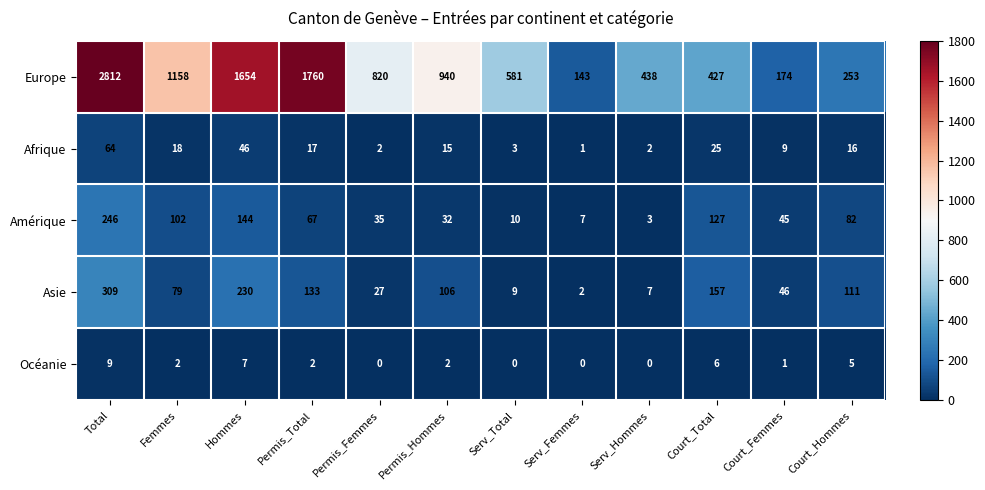

Where does the Océanie series first go above 2?

Total